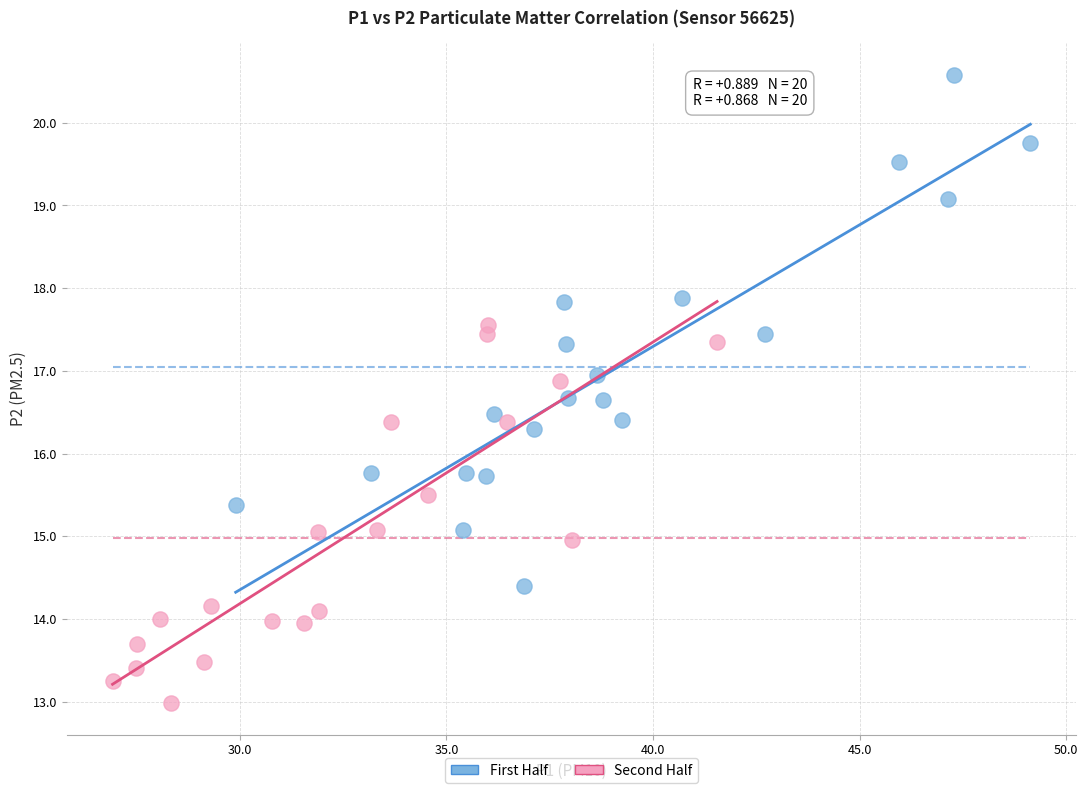

Which series reaches the minimum Y coordinate?

Second Half